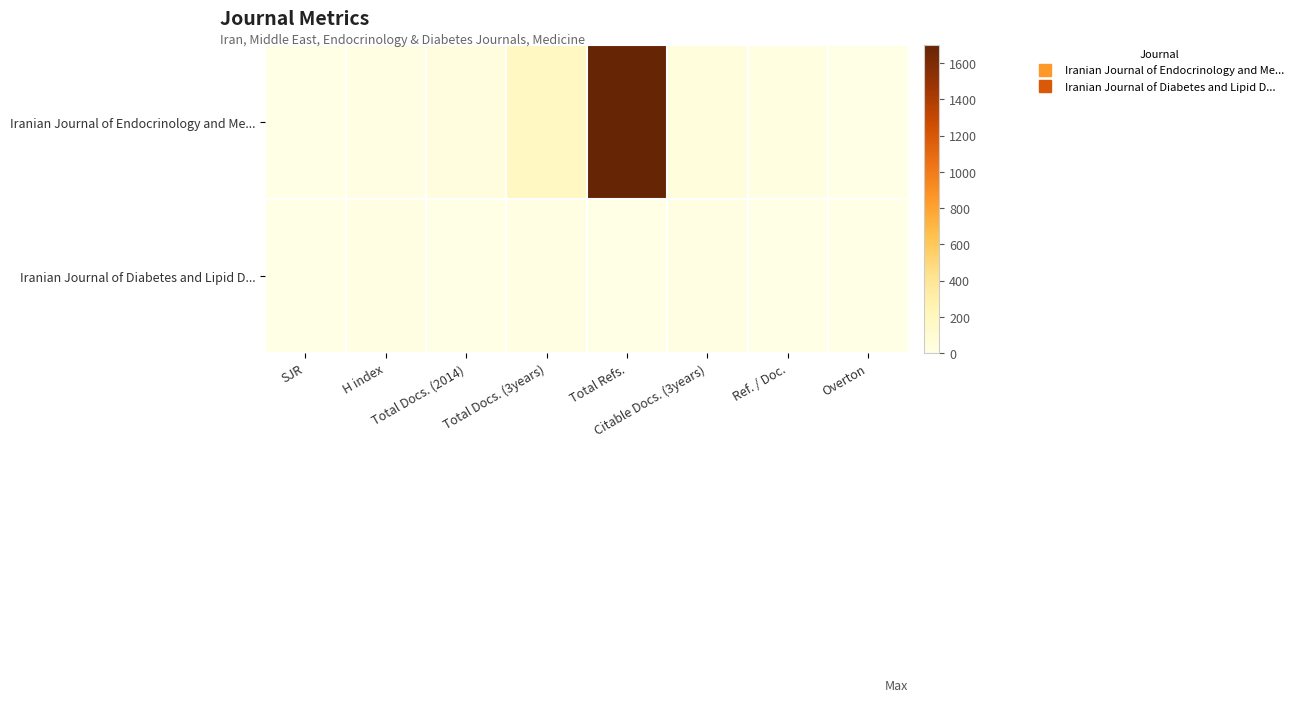

Which series has the largest range (max minus min)?

Iranian Journal of Endocrinology and Me...